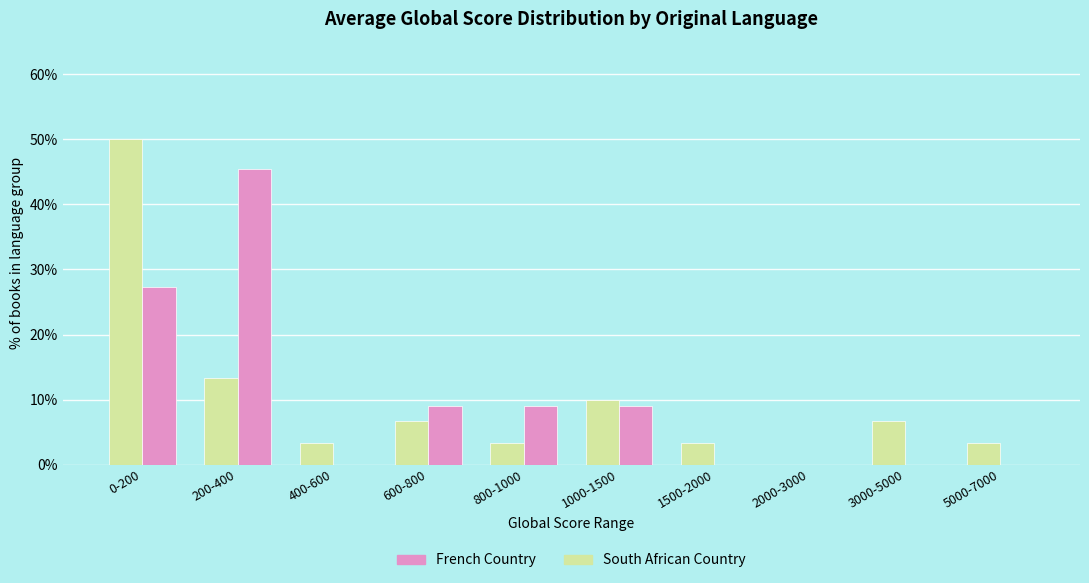

What is the total value across all series at 600-800?

15.8